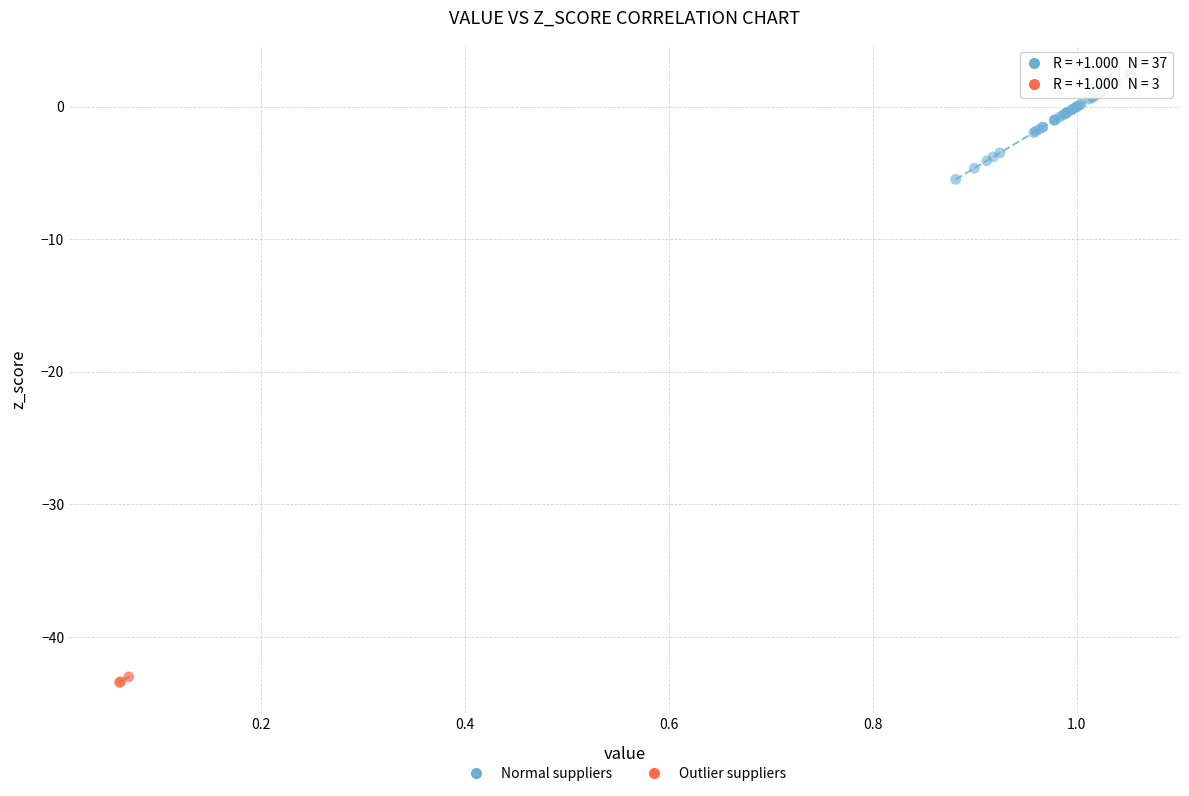

Which series has the widest spread of Y values?

Normal suppliers